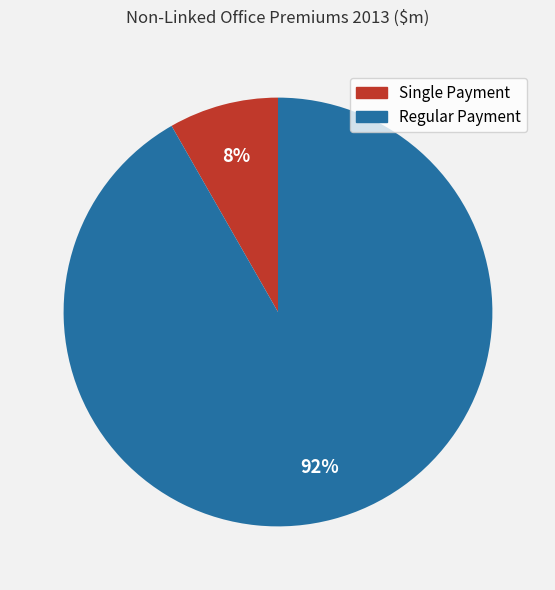

How many slices are in this pie chart?

2